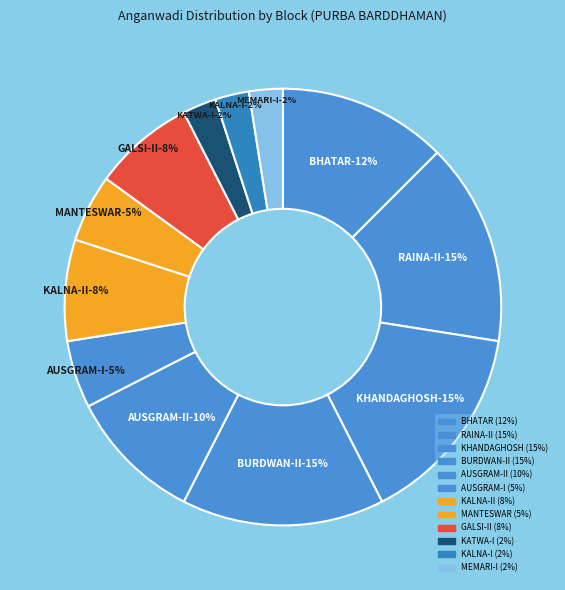

Which slice is the smallest?

KATWA-I